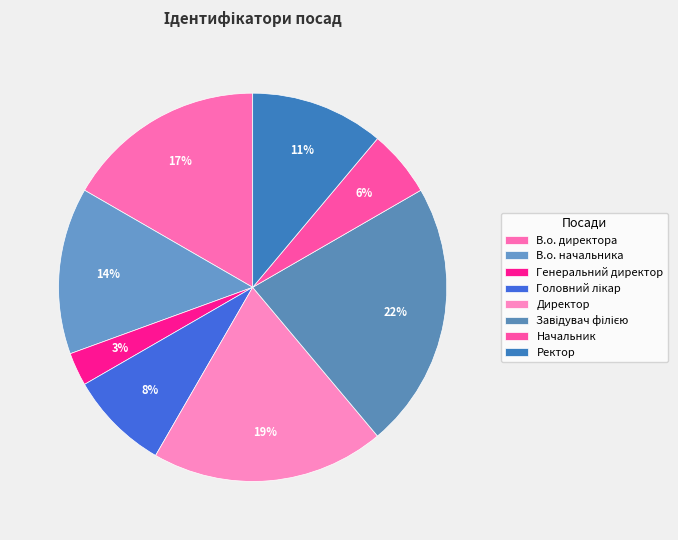

Which has a higher value, Начальник or Генеральний директор?

Начальник